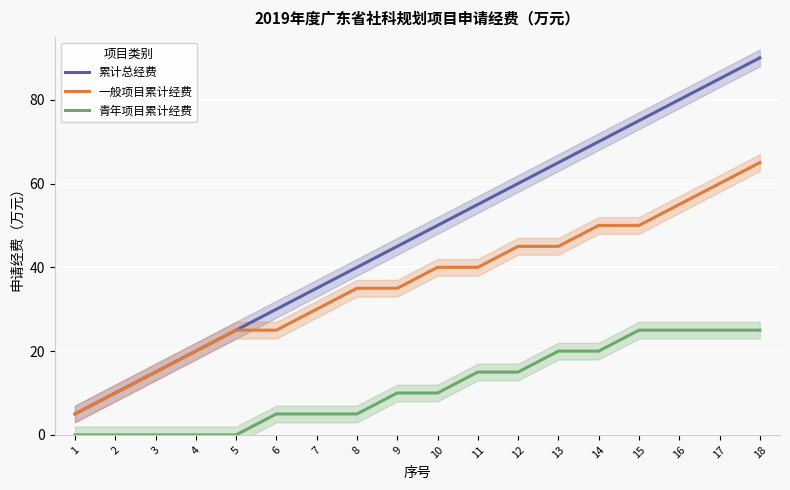

What is the average value of the 青年项目累计经费 series?

11